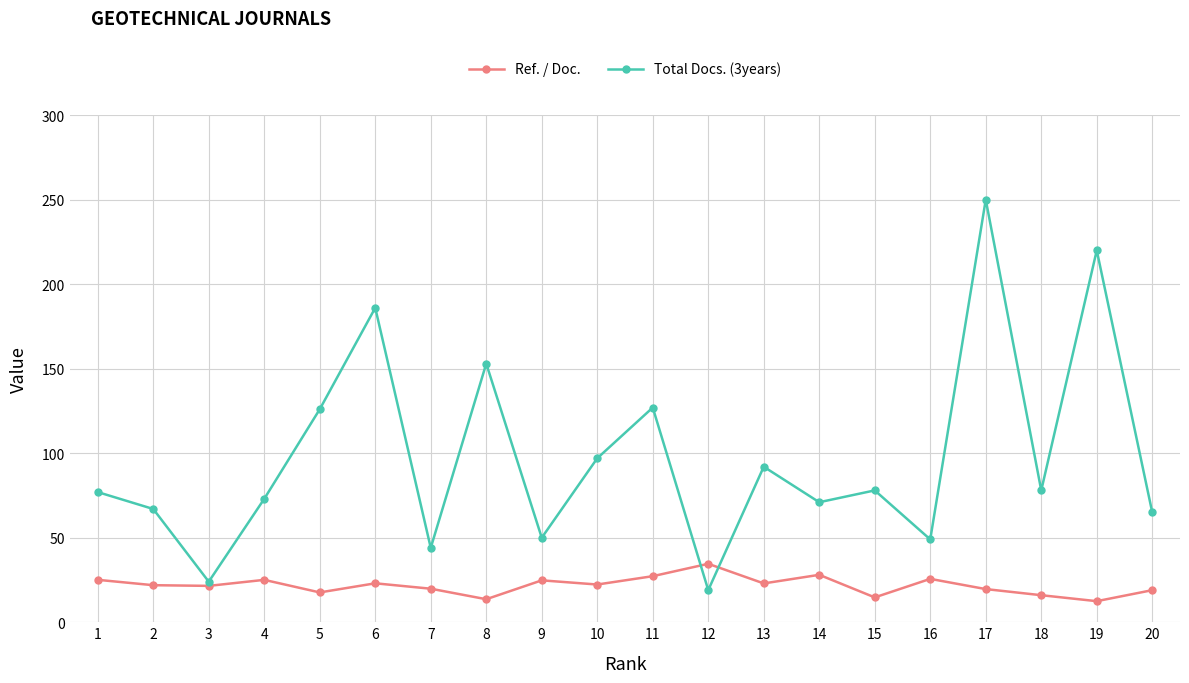

What is the approximate value of Ref. / Doc. at 9?

24.8